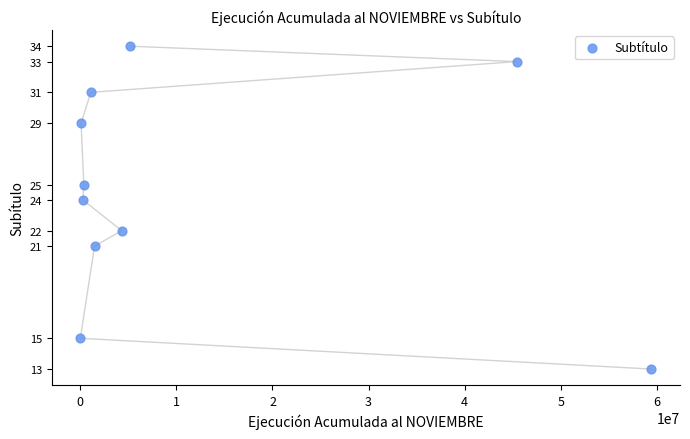

What is the range of Y values (max minus min)?

21